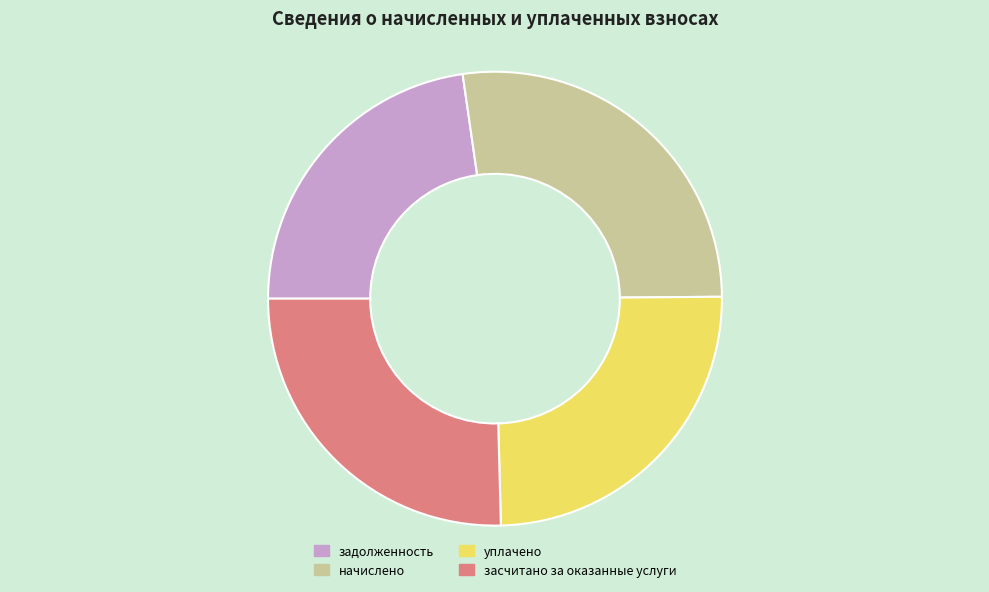

Which has a higher value, уплачено or начислено?

начислено